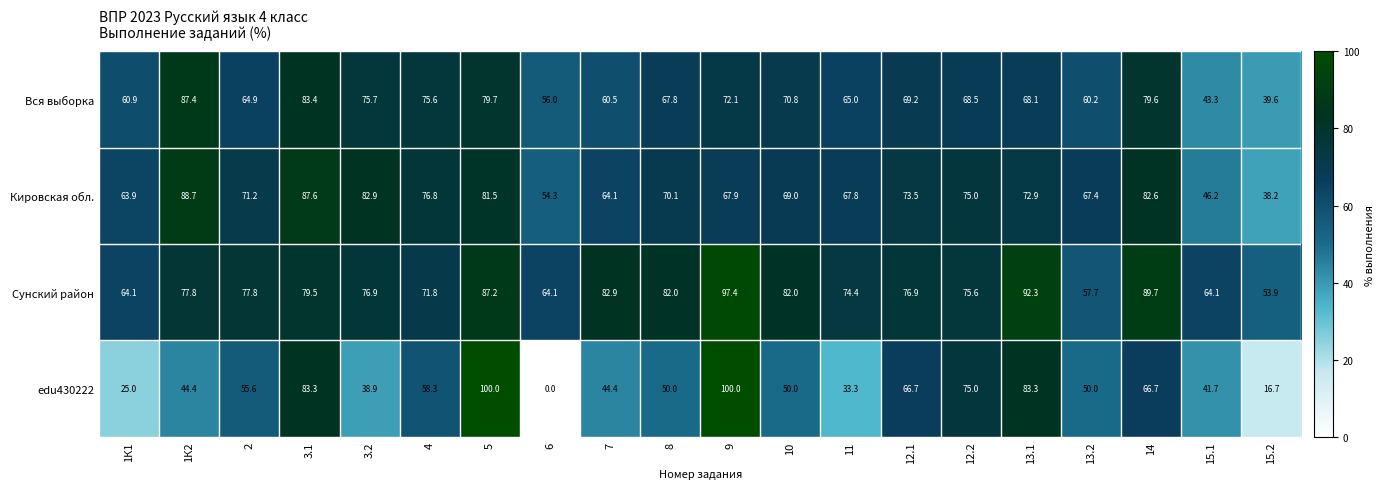

How many categories are shown in the chart?

20